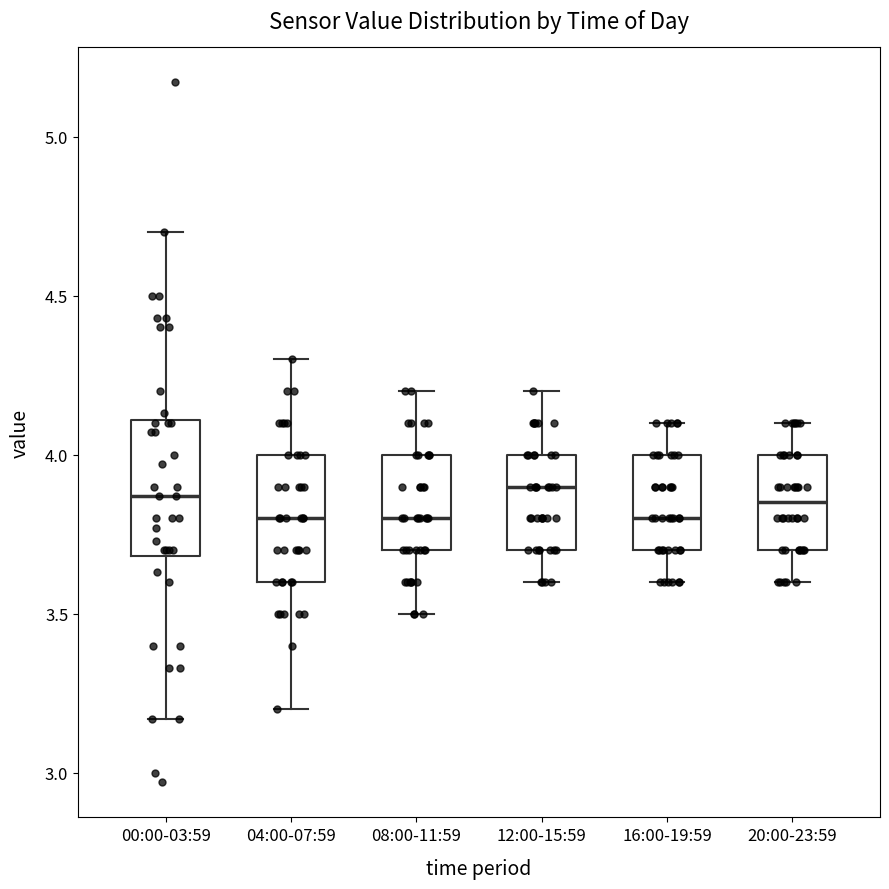

Where is the lower edge of the box for 20:00-23:59 on the y-axis? The values are not printed on the chart, so give them approximately, as read against the axis.

3.70